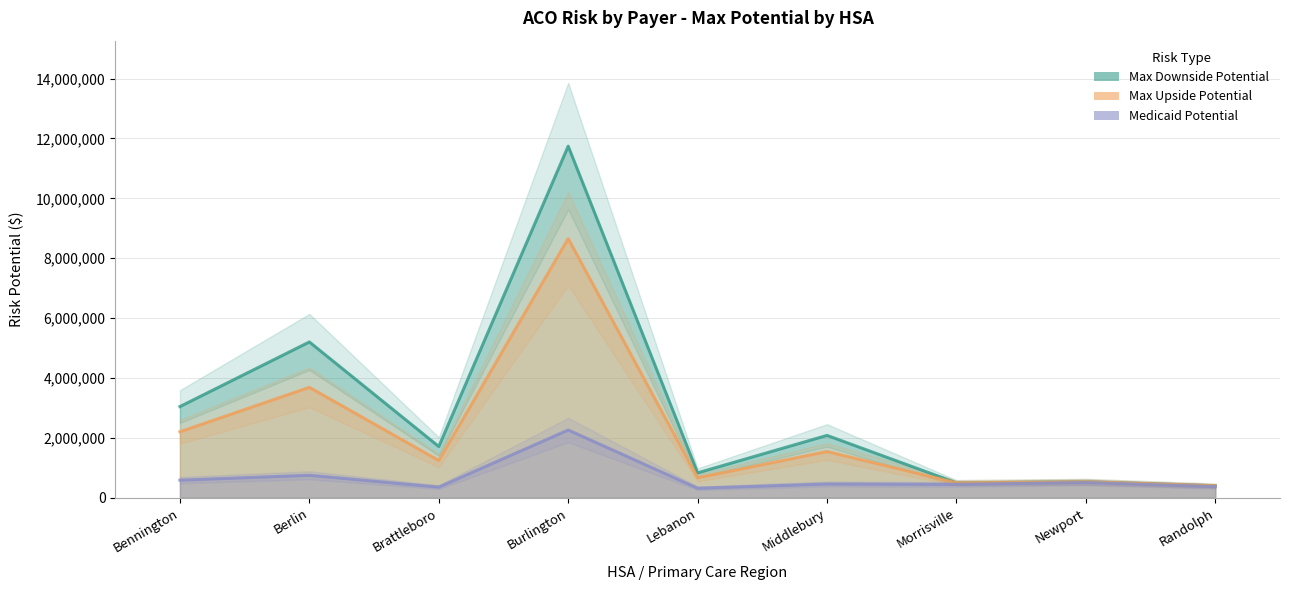

What is the label of the 3rd point from the left?

Brattleboro